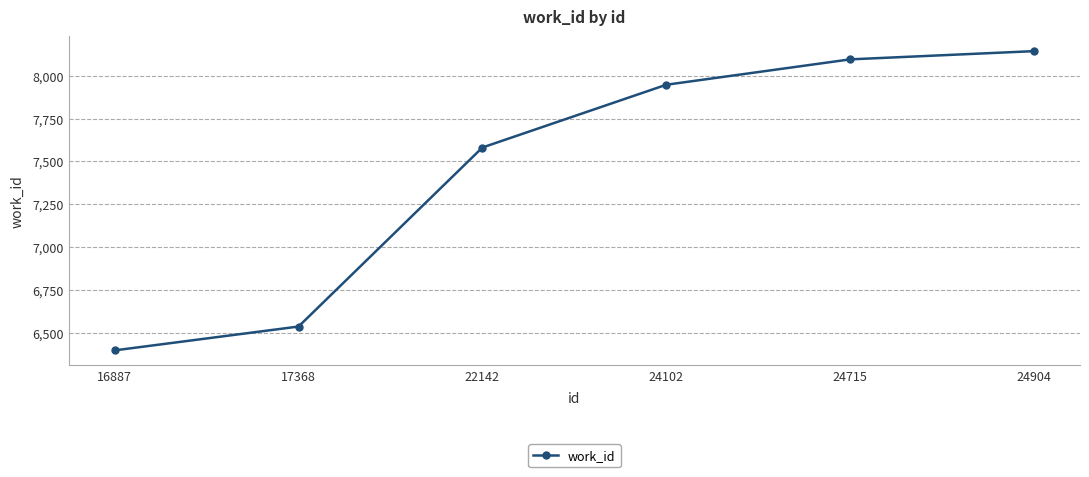

Reading left to right, transcribe all the data shown in this chart.

6398	6537	7581	7947	8095	8143